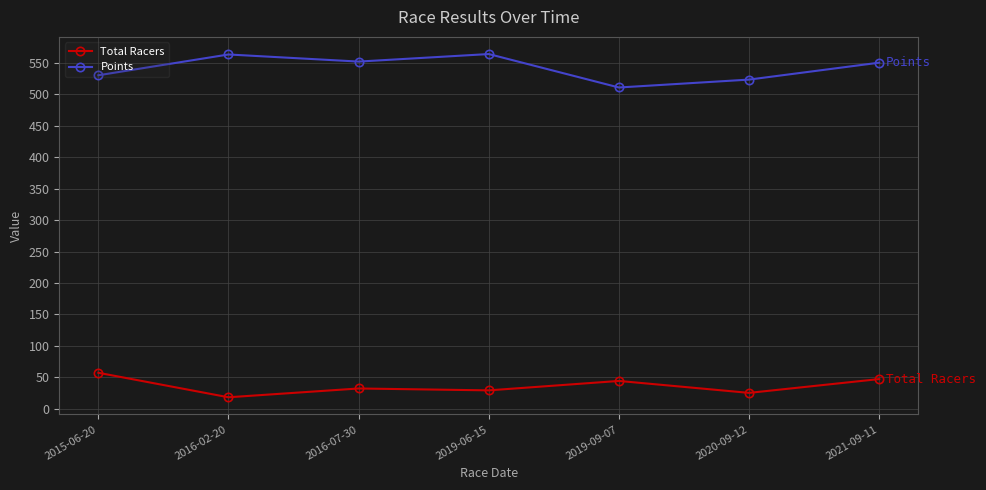

What is the average value of the Points series?

542.3